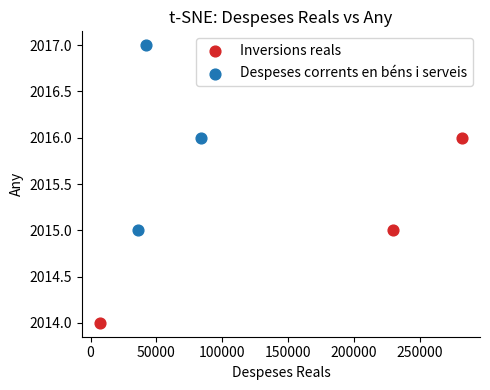

What are all the series names shown in the legend?

Inversions reals, Despeses corrents en béns i serveis